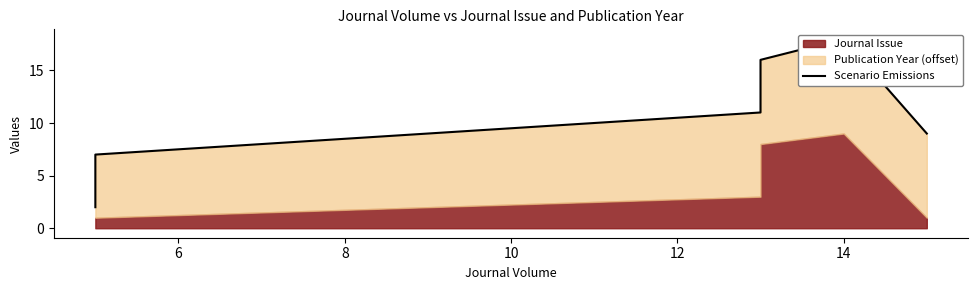

What is the approximate value at 6?

7